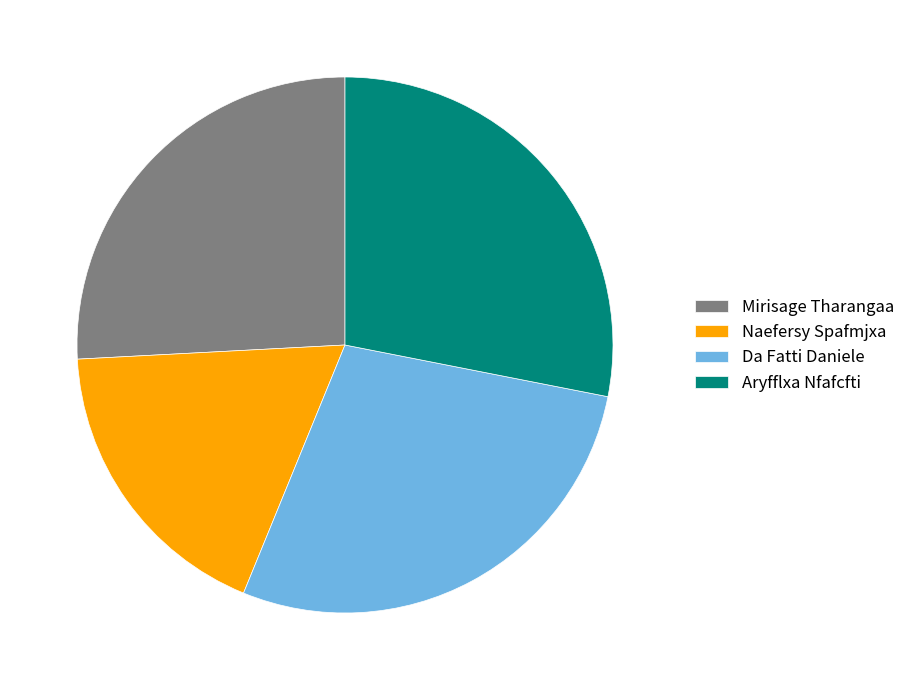

Between Mirisage Tharangaa and Naefersy Spafmjxa, which is larger?

Mirisage Tharangaa